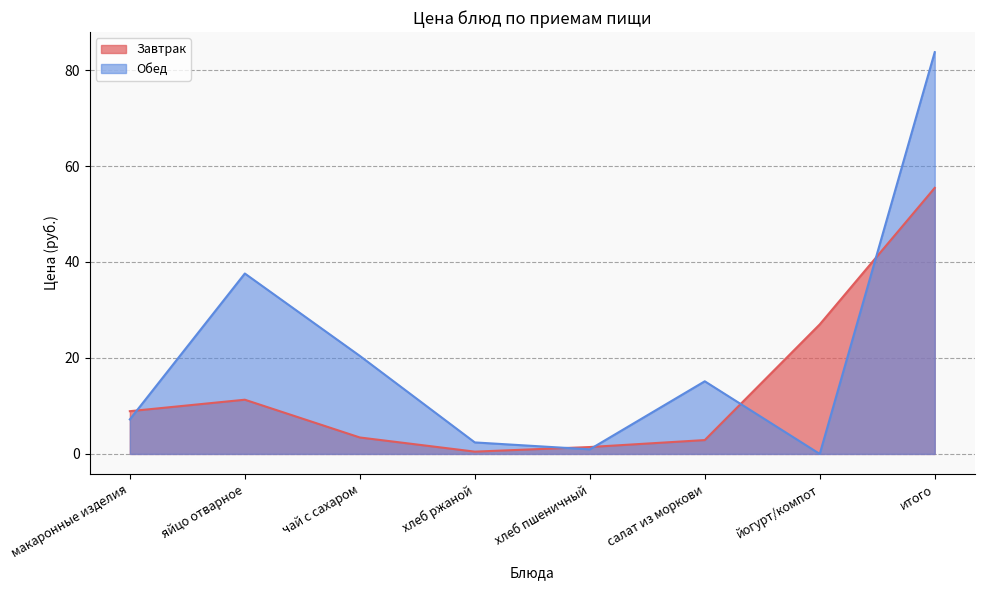

What is the difference between the highest and lowest values at яйцо отварное?

26.3